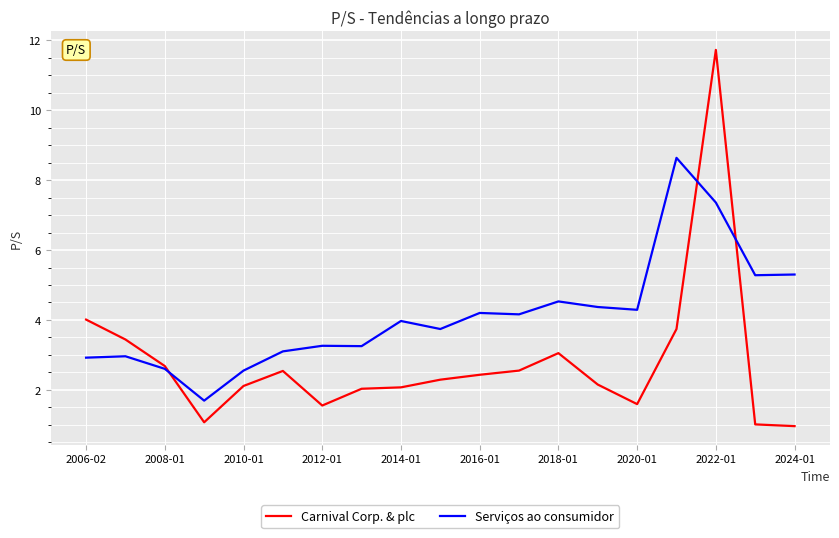

How many times do Serviços ao consumidor and Carnival Corp. & plc cross each other?

3